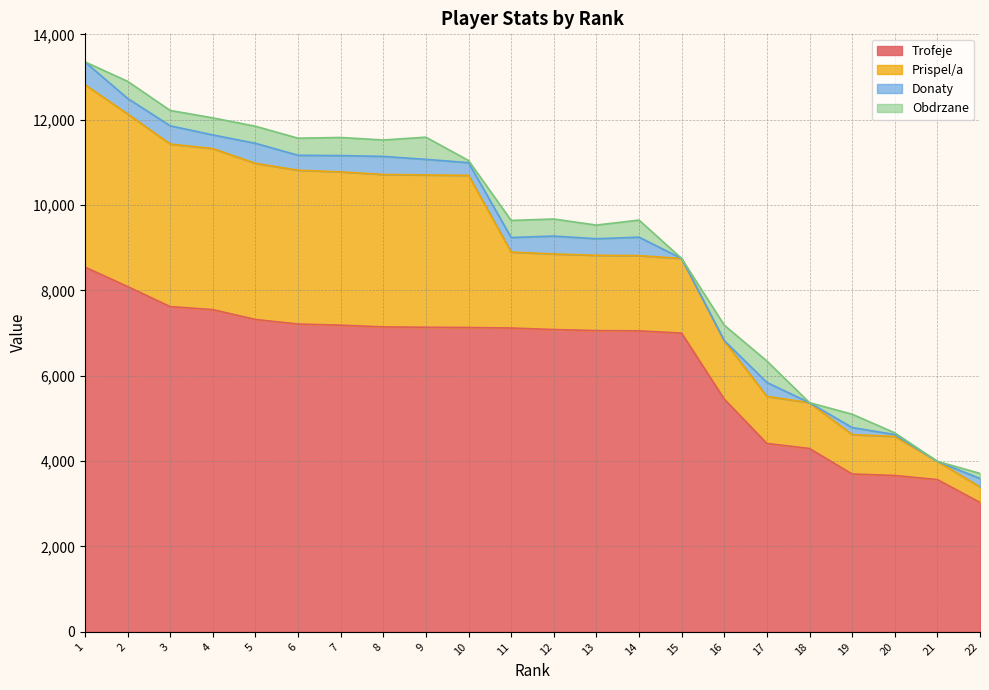

Which series has the largest range (max minus min)?

Trofeje